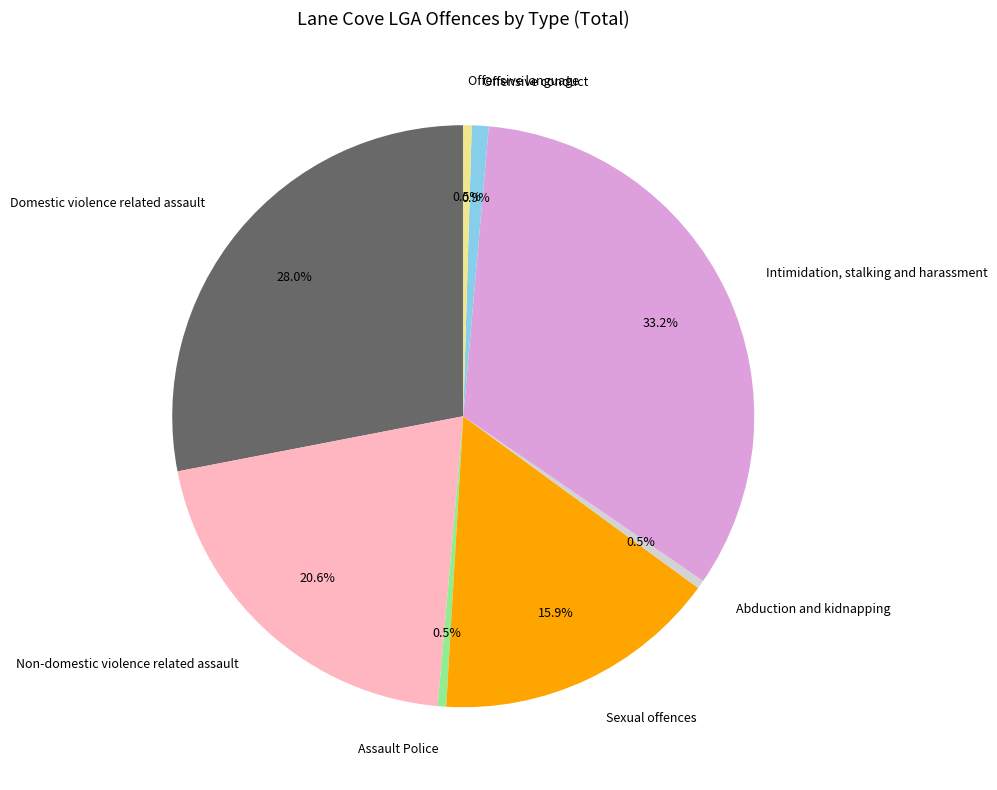

Count the number of slices in the pie.

8